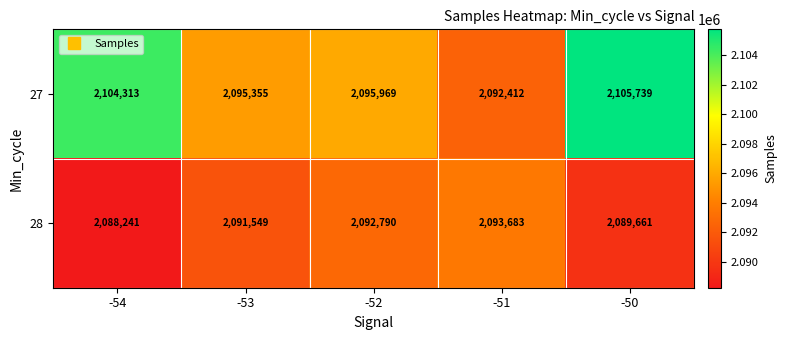

Count the number of data series in this chart.

2